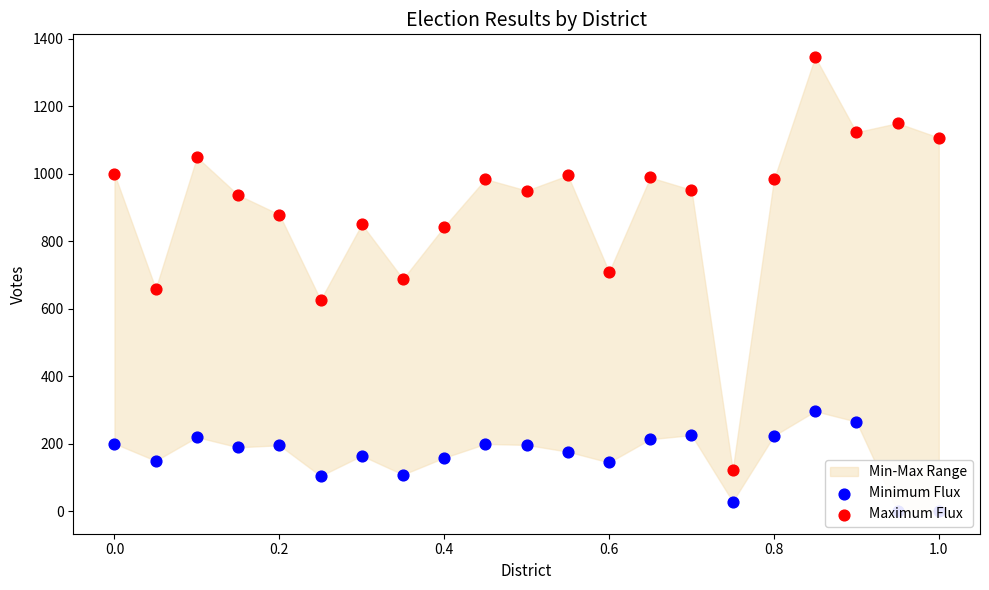

Which series has the largest total across all categories?

Maximum Flux